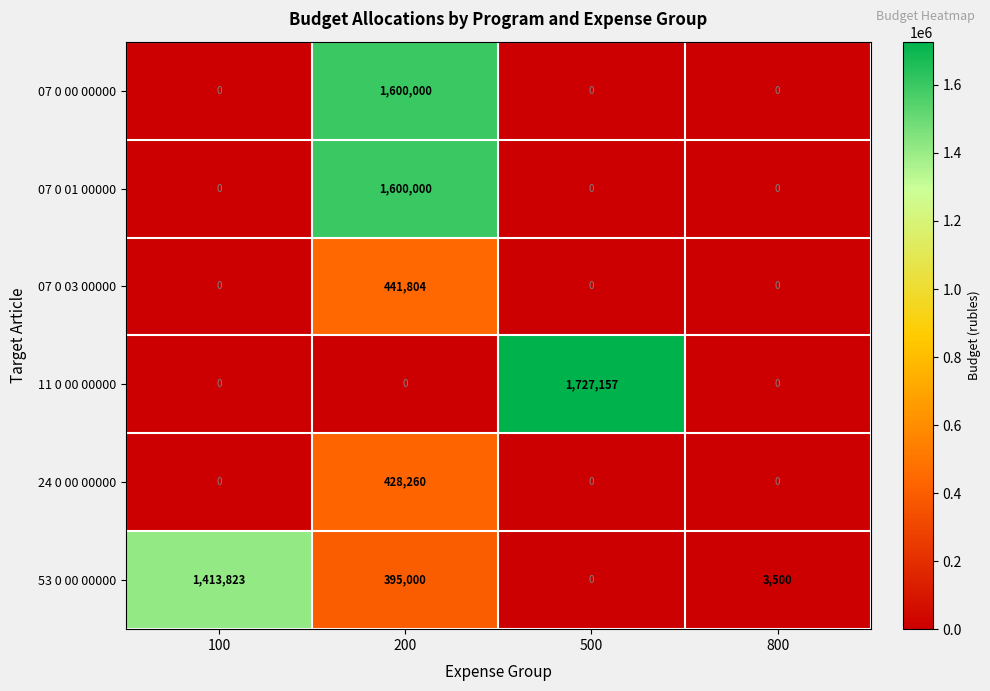

Is it true that 53 0 00 00000 equals 0 at 500?

True